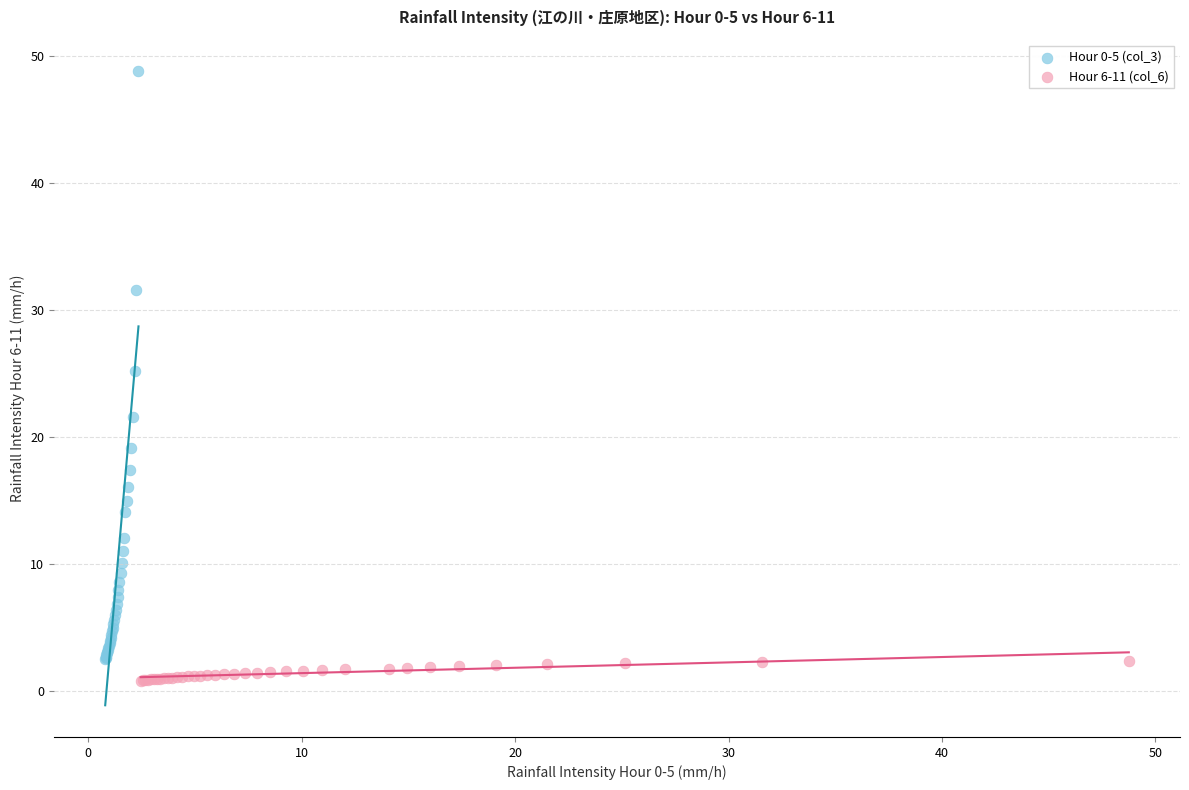

Which series reaches the maximum Y coordinate?

Hour 0-5 (col_3)